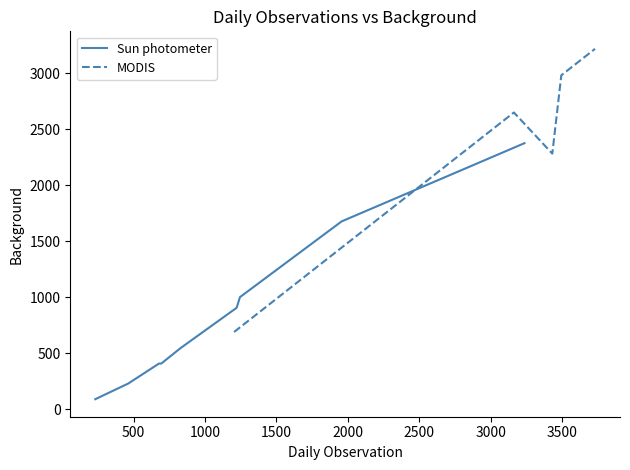

What is the minimum value for Sun photometer?

89